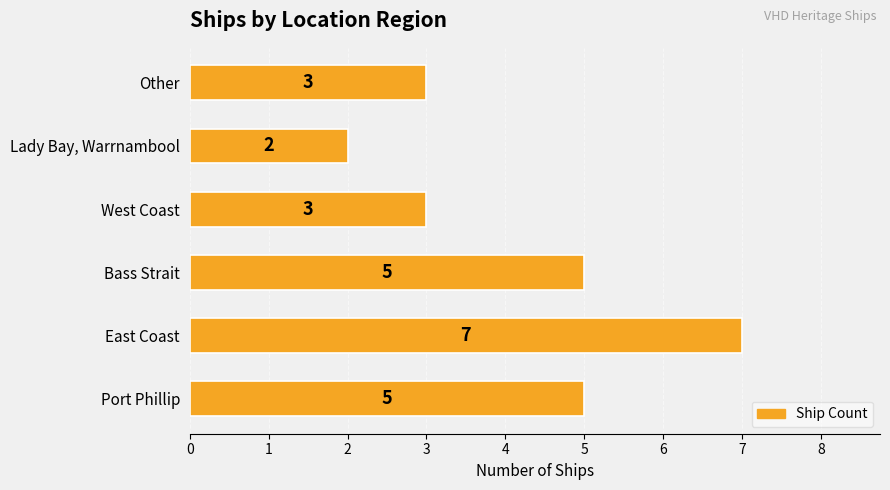

The value at Bass Strait is 8. True or false?

False